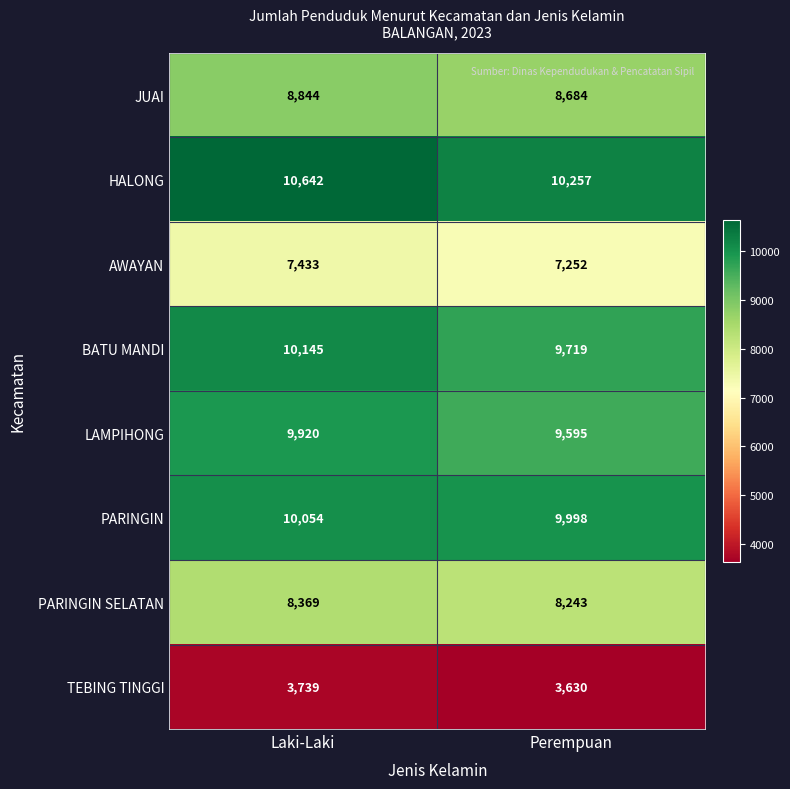

Which label corresponds to the smallest value in the chart?

Perempuan